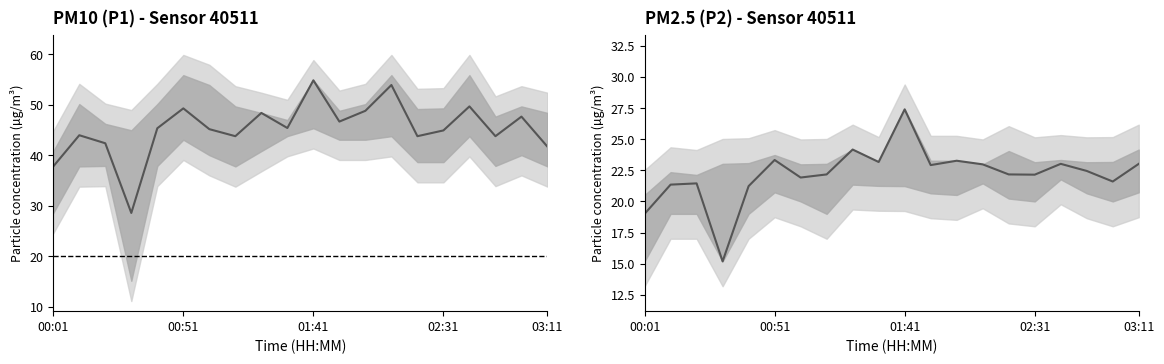

Reading left to right, extract all data points from this chart.

19.0	21.4	21.4	15.2	21.2	23.3	21.9	22.2	24.2	23.2	27.4	22.9	23.3	23.0	22.2	22.1	23.0	22.4	21.6	23.0